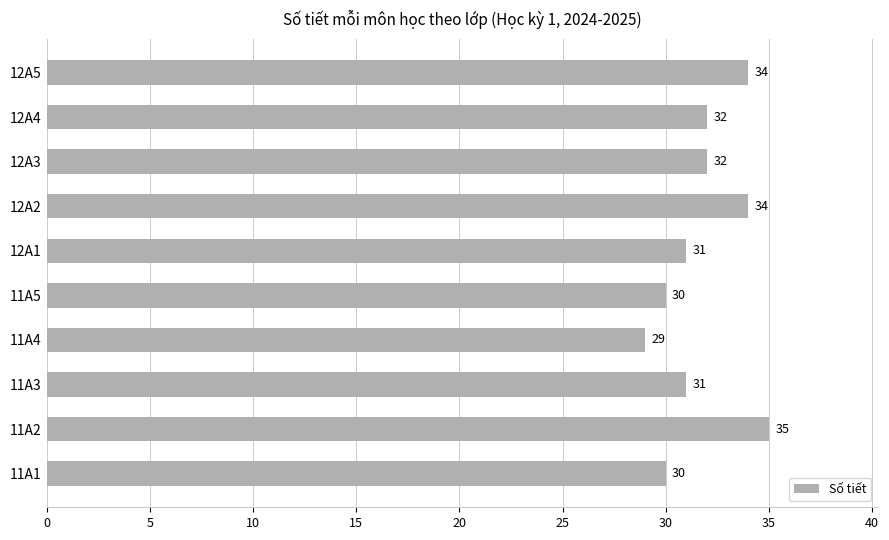

What is the smallest value displayed?

29